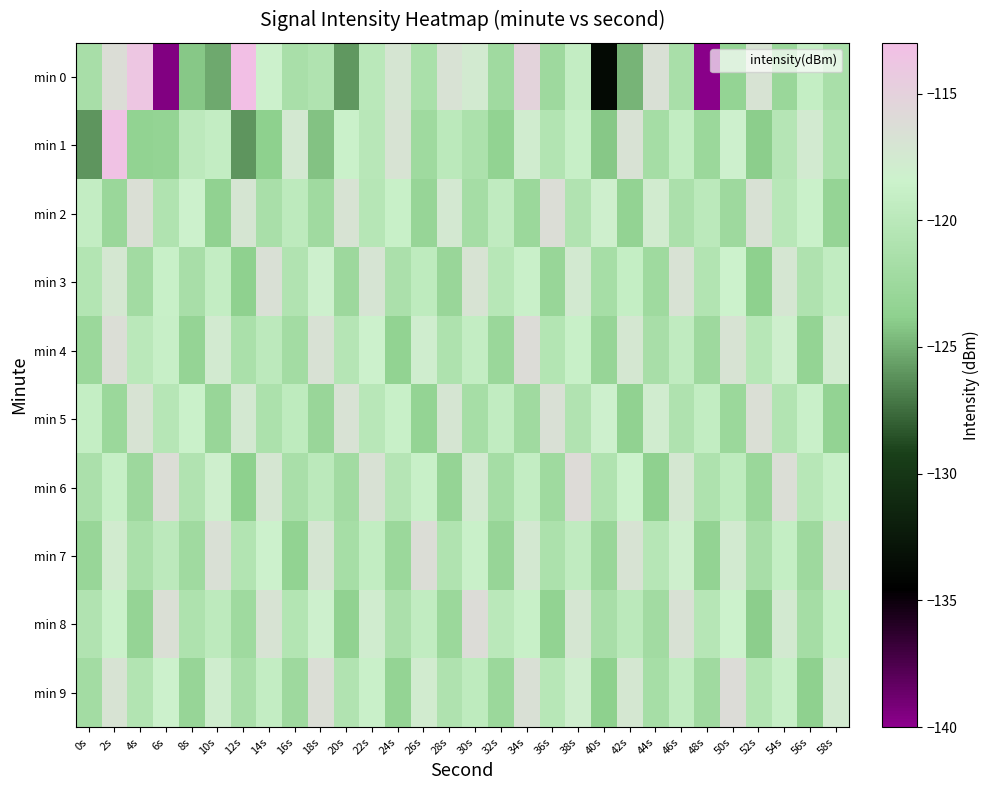

What is the total value across all series at 50s?

-1193.4